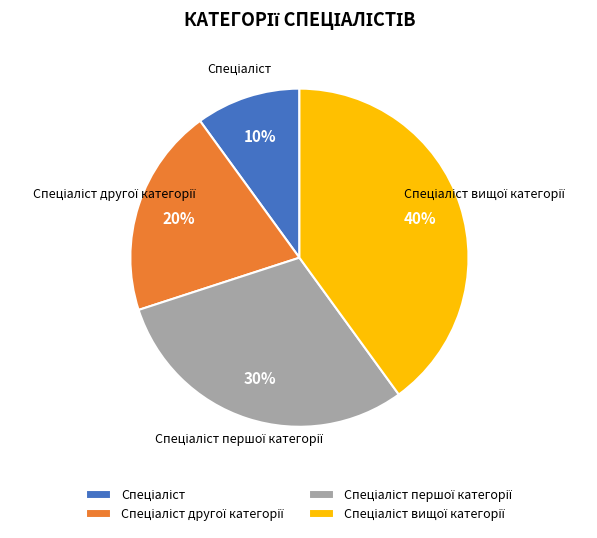

To the nearest percent, what is the difference between the largest and smallest slice percentages?

30%